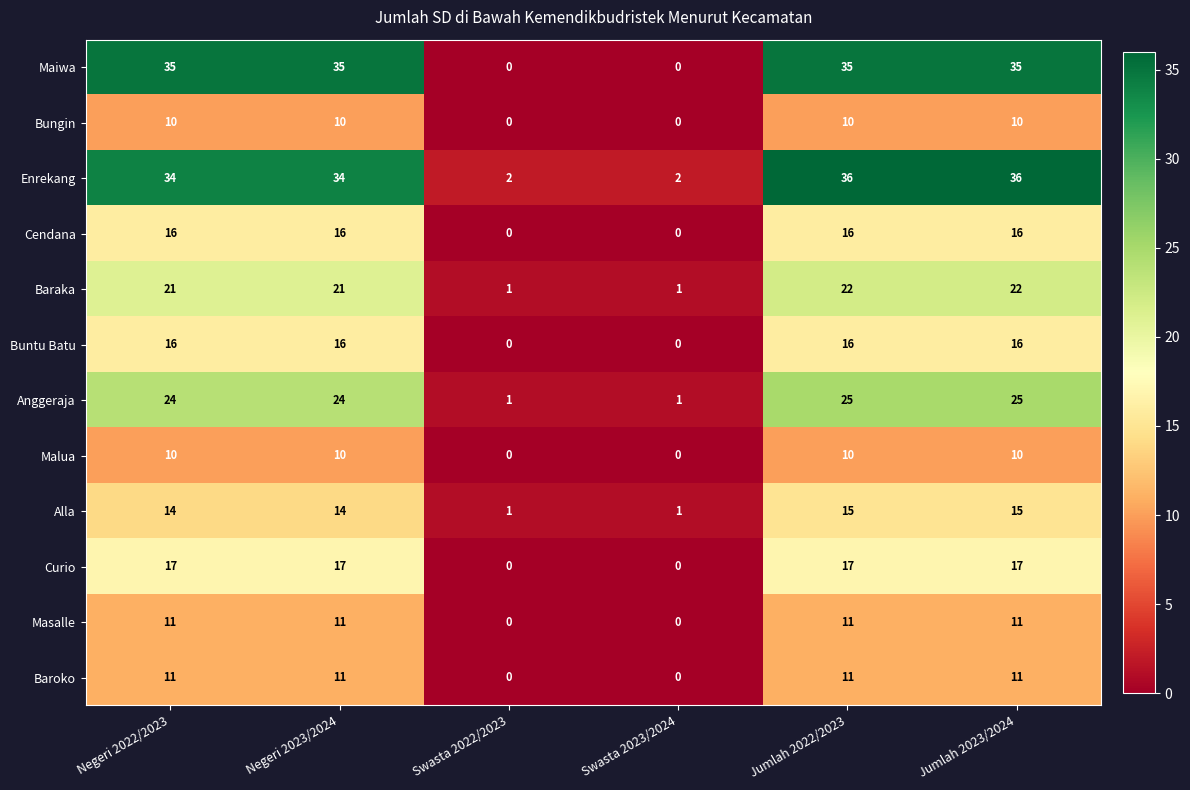

What is the total value across all series at Negeri 2022/2023?

219